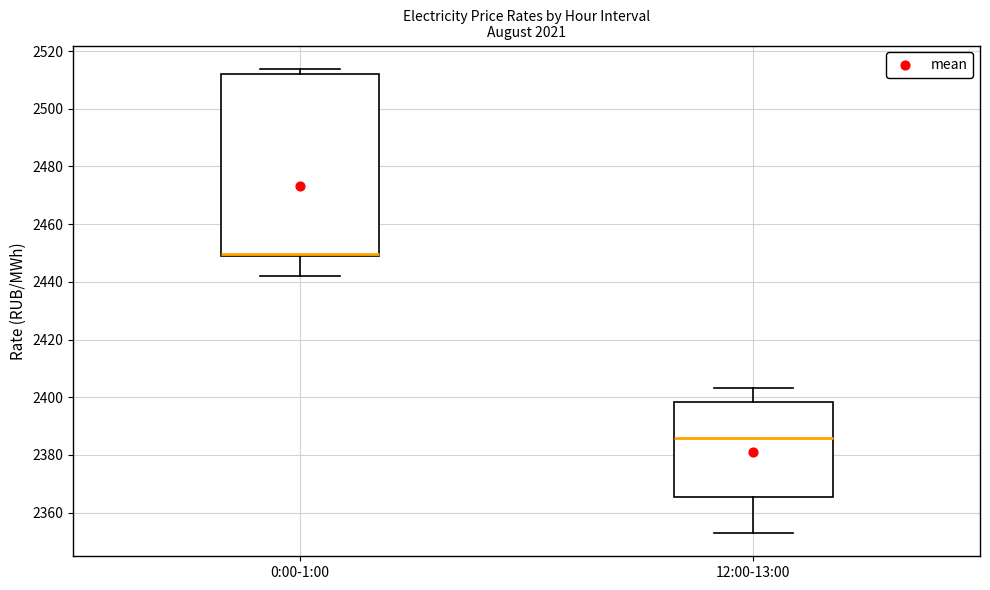

Which box is the tallest, from its lower edge to its upper edge?

0:00-1:00